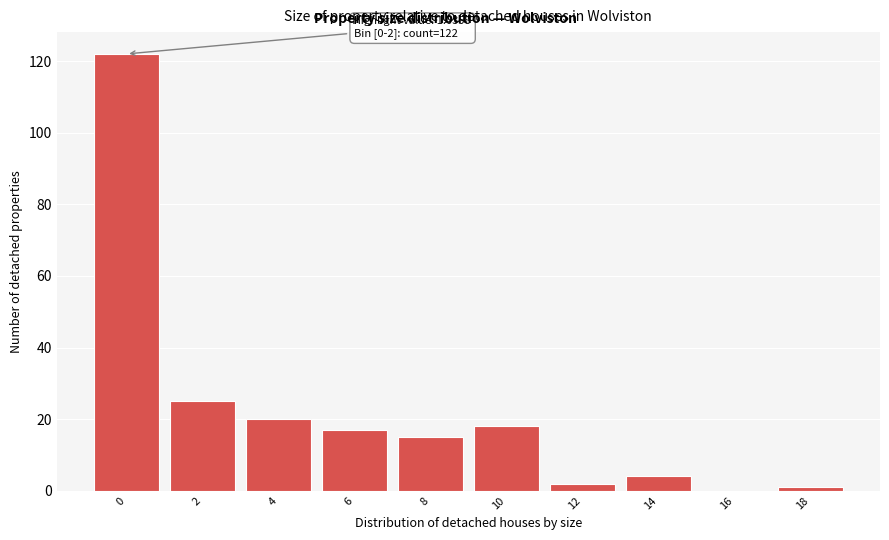

Reading right to left, extract all data points from this chart.

18=1	16=0	14=4	12=2	10=18	8=15	6=17	4=20	2=25	0=122